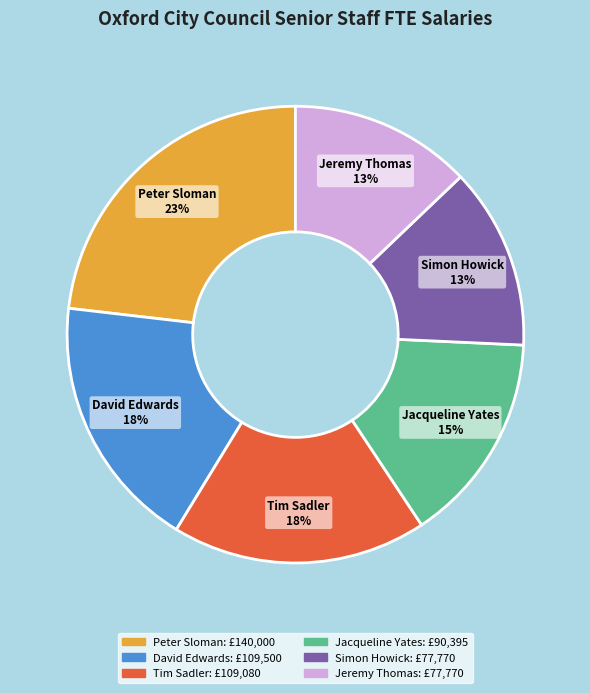

To the nearest percent, what is the combined percentage of Jeremy Thomas and Simon Howick?

26%